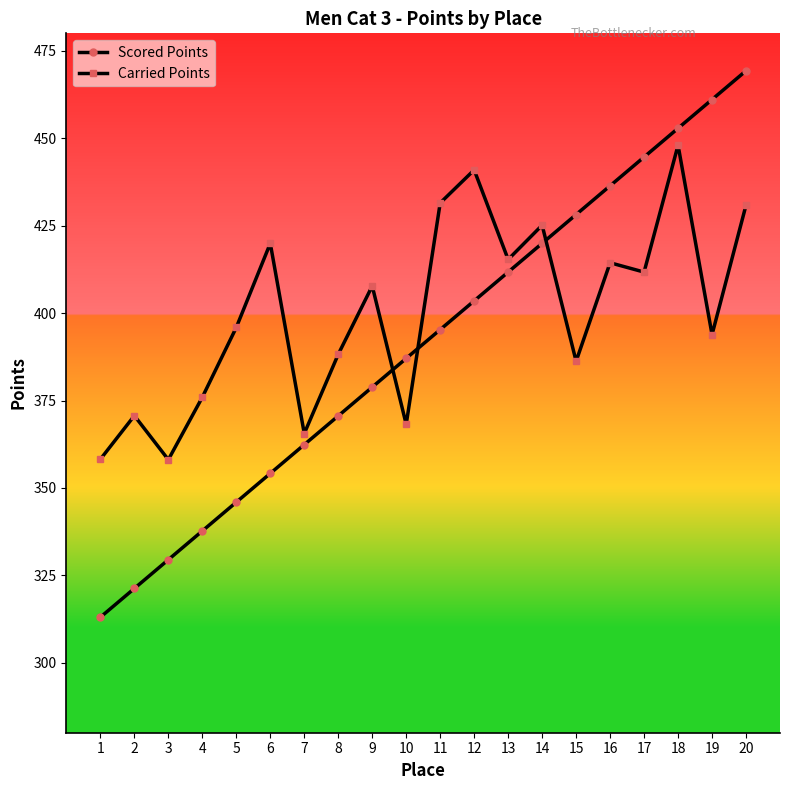

Which series changed the most between 9 and 16?

Scored Points